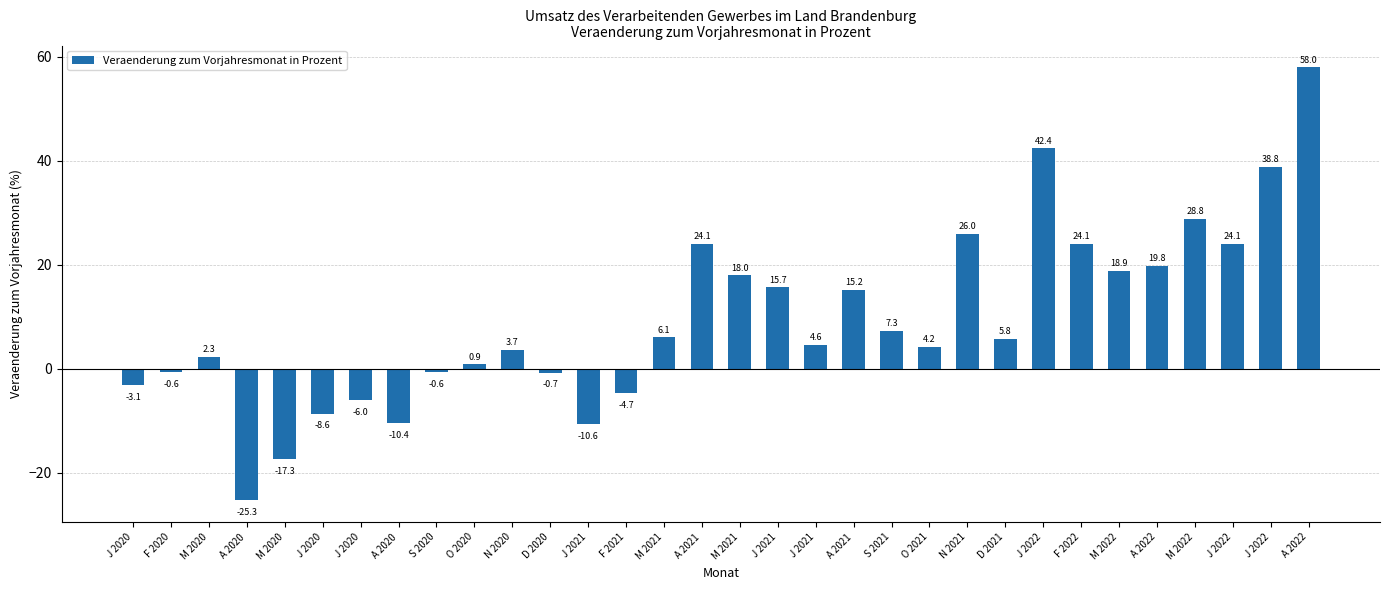

How many bars are there in total?

32